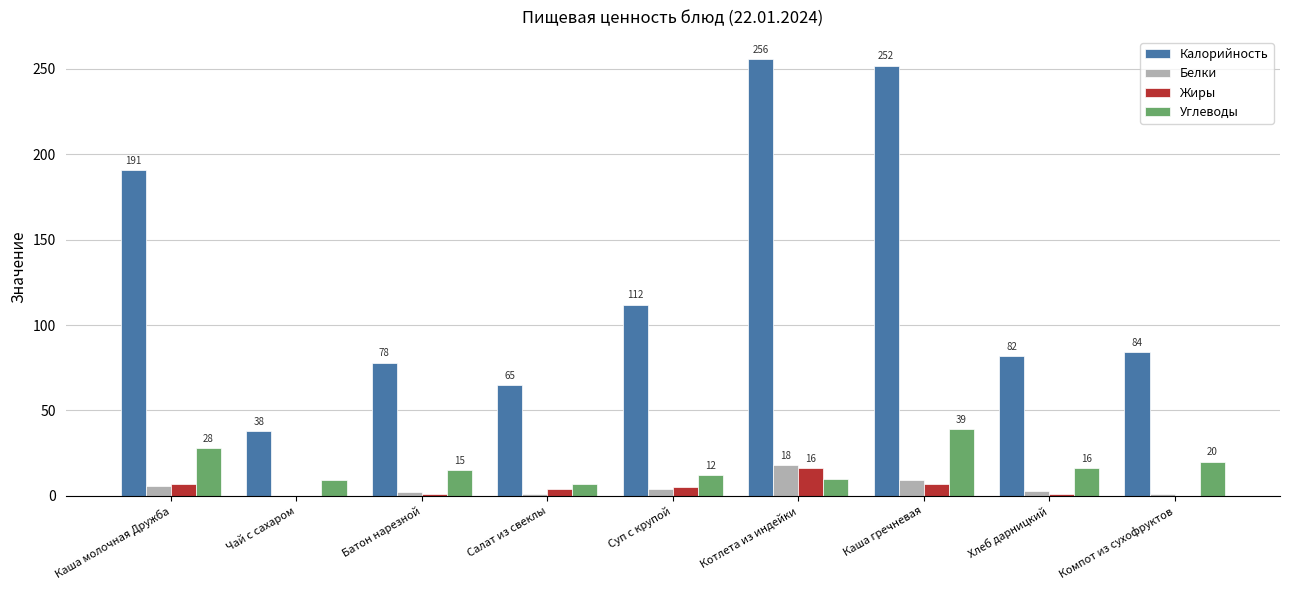

Which category has the highest value in the Углеводы series?

Каша гречневая